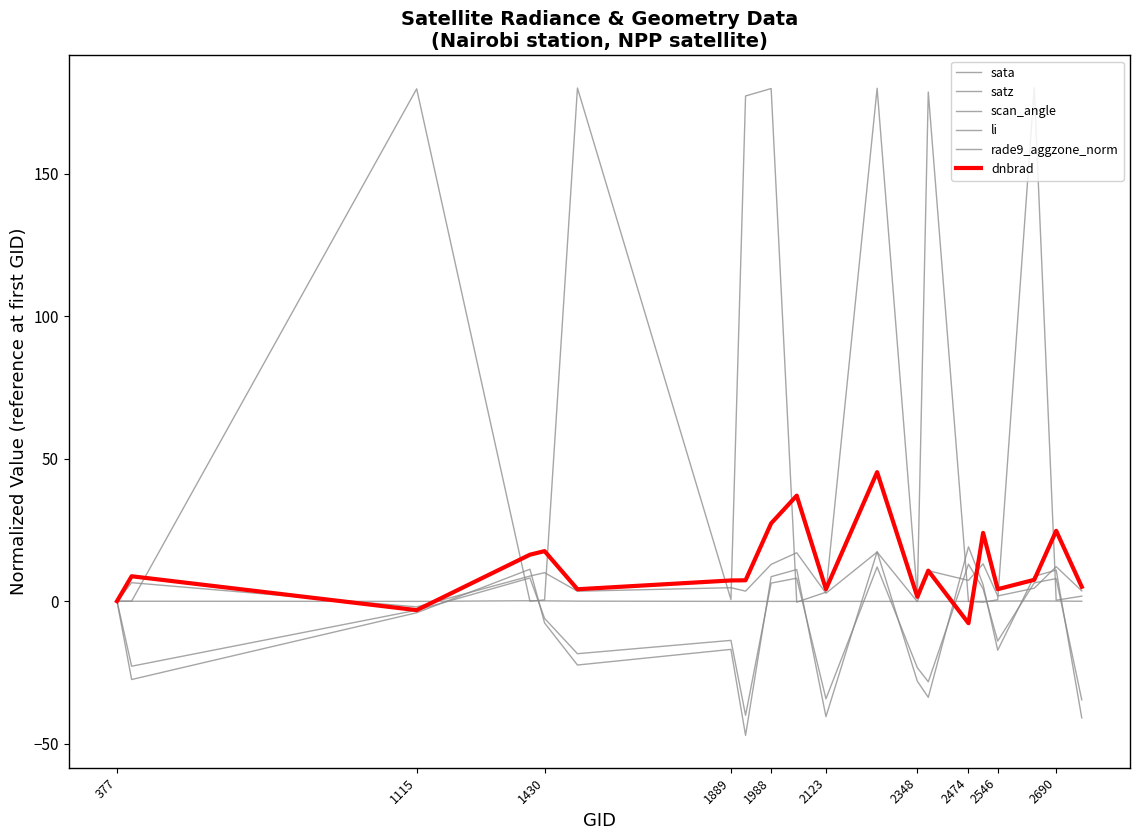

What is the difference between the maximum and second lowest values in the satz series?

60.1